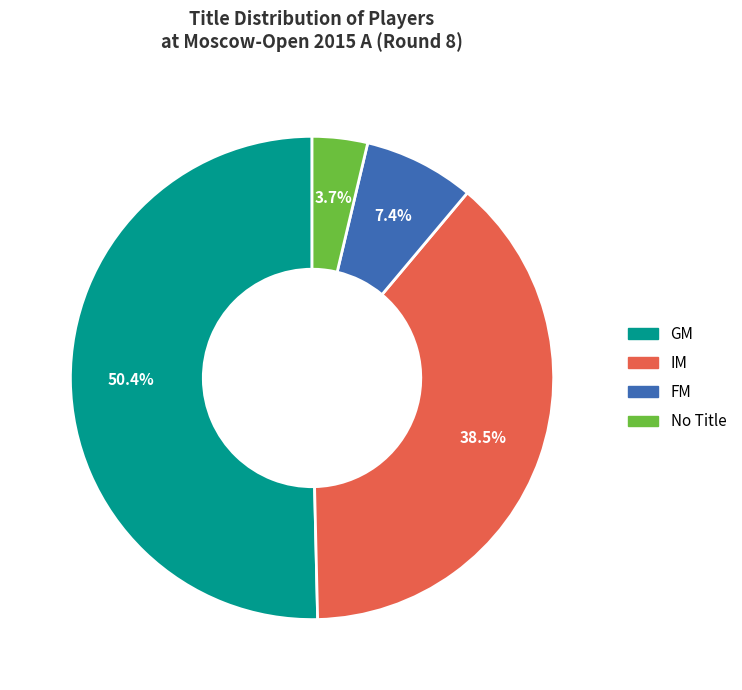

Count the number of slices in the pie.

4